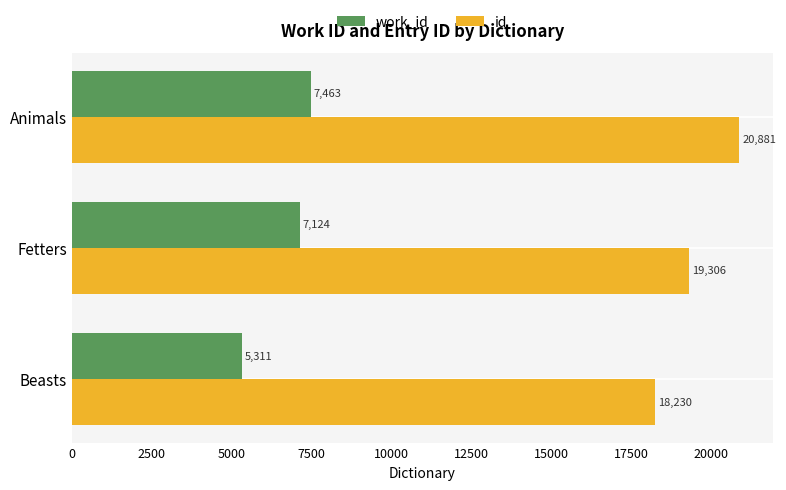

What is the spread (max minus min) of values at Beasts?

12919